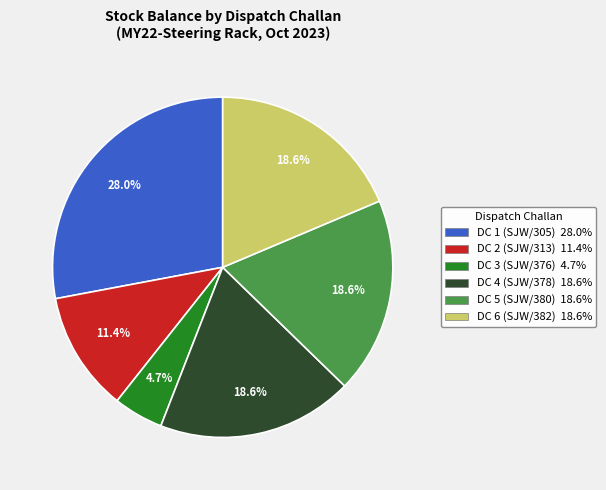

Is there any slice that represents more than half of the pie?

No